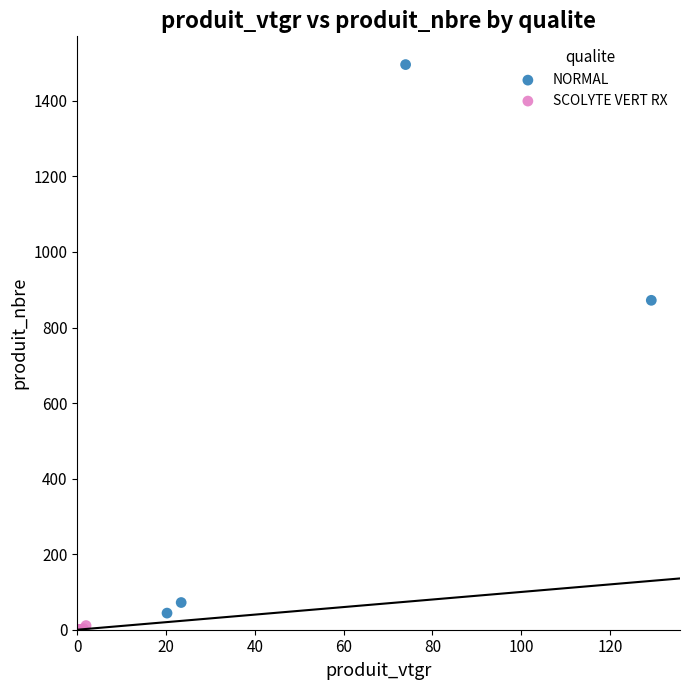

Which series has the widest spread of Y values?

NORMAL